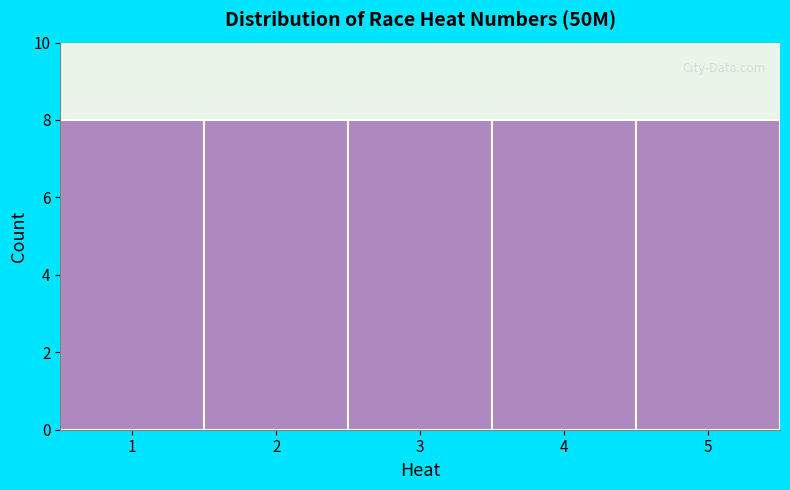

Reading left to right, list every bar in this chart as the range it spans on the x-axis followed by its height. The values are not printed on the chart, so give them approximately, as read against the axis.

0.5 to 1.5: 8
1.5 to 2.5: 8
2.5 to 3.5: 8
3.5 to 4.5: 8
4.5 to 5.5: 8